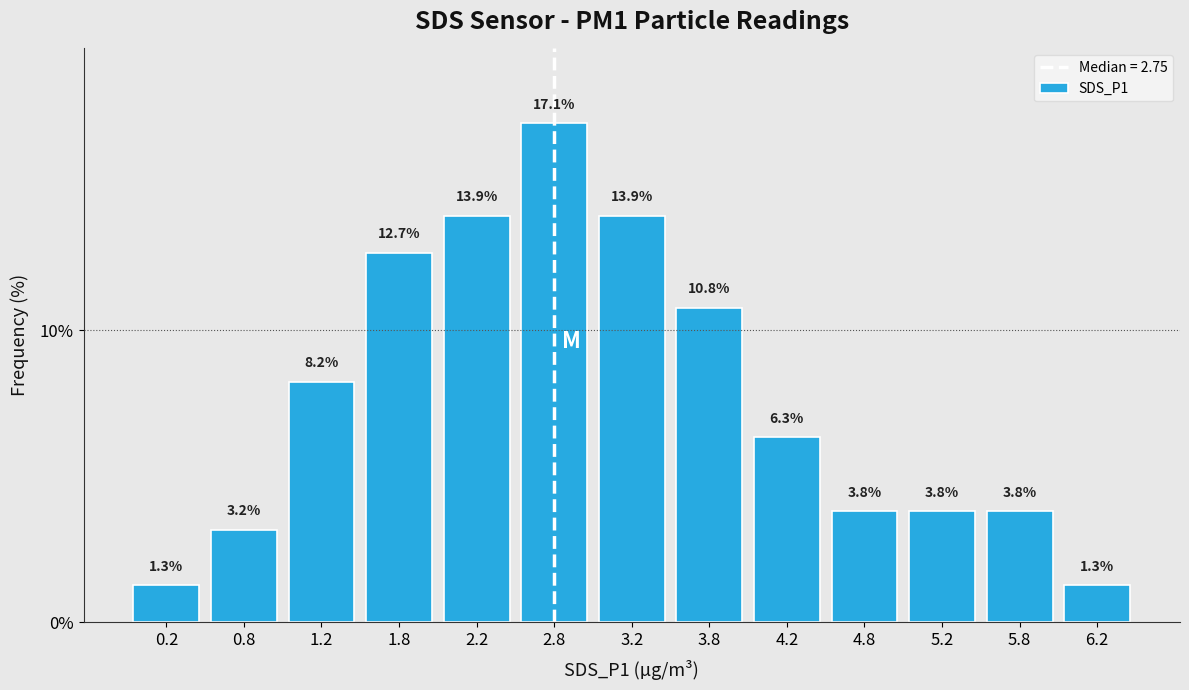

Which range on the x-axis has the tallest bar?

2.5 to 3.0